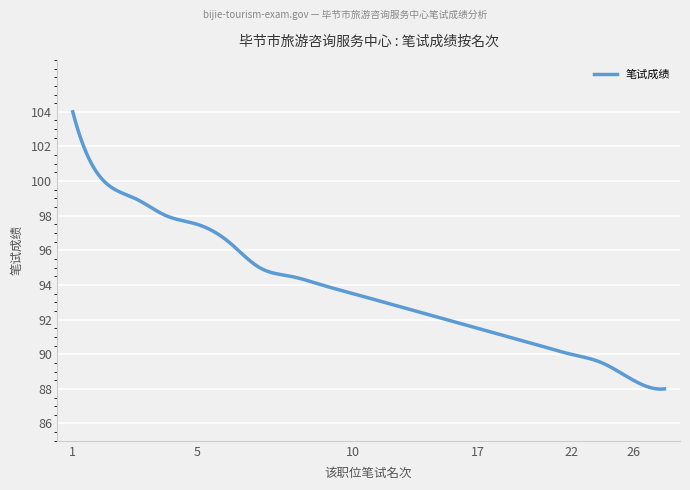

What is the maximum value shown in the chart?

104.0